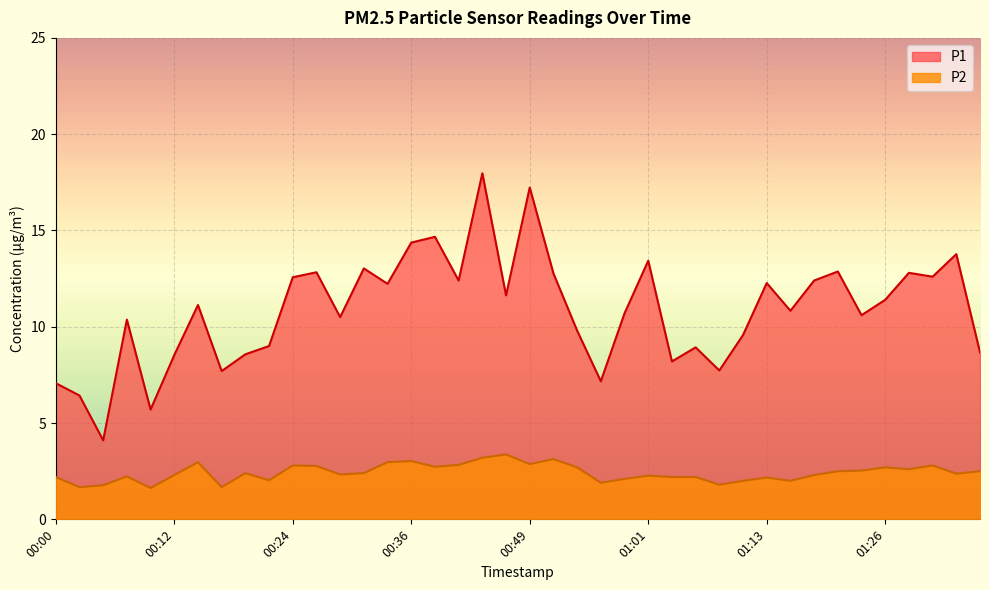

Reading right to left, list all the values displayed in this chart.

P1: 8.7	13.8	12.6	12.8	11.4	10.6	12.9	12.4	10.8	12.3	9.6	7.7	8.9	8.2	13.4	10.7	7.2	9.8	12.8	17.2	11.6	18.0	12.4	14.7	14.4	12.2	13.0	10.5	12.8	12.6	9.0	8.6	7.7	11.1	8.5	5.7	10.4	4.1	6.4	7.1
P2: 2.5	2.4	2.8	2.6	2.7	2.5	2.5	2.3	2.0	2.2	2.0	1.8	2.2	2.2	2.3	2.1	1.9	2.7	3.1	2.9	3.4	3.2	2.8	2.7	3.0	3.0	2.4	2.3	2.8	2.8	2.0	2.4	1.7	3.0	2.3	1.6	2.2	1.8	1.7	2.2